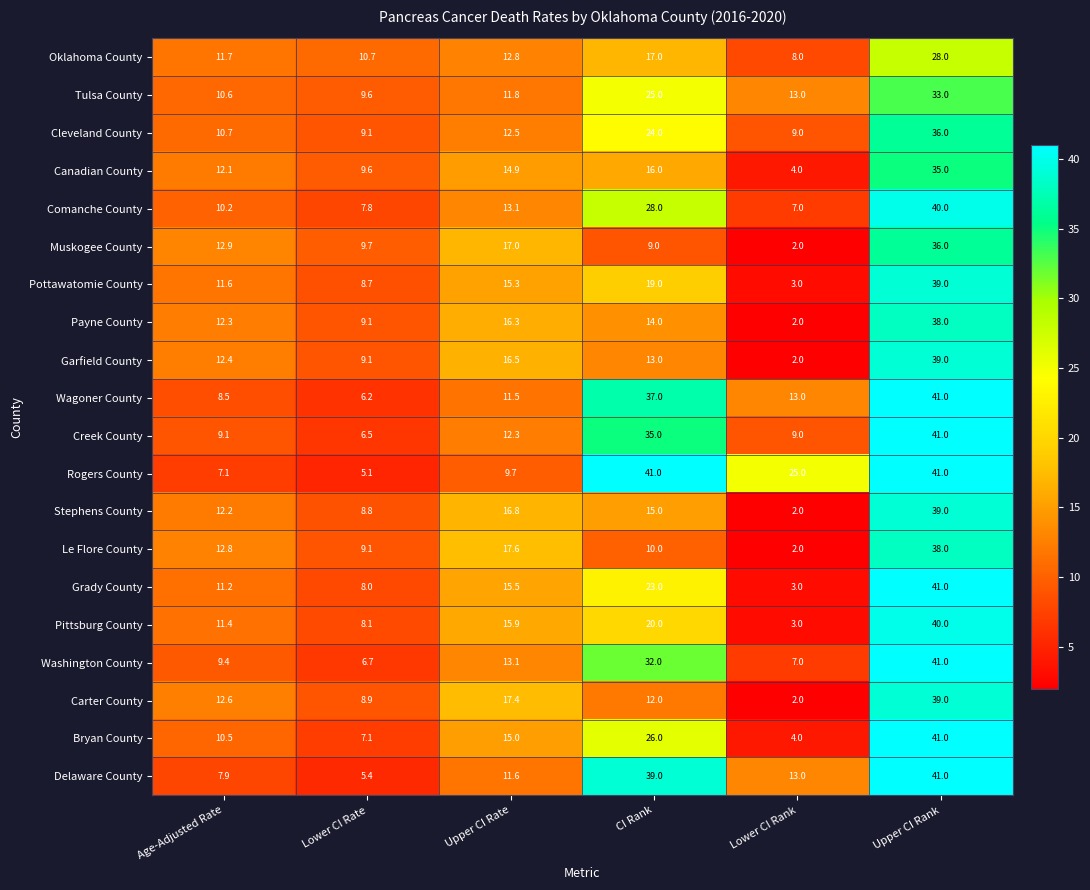

What is the lowest value of the Stephens County series?

2.0